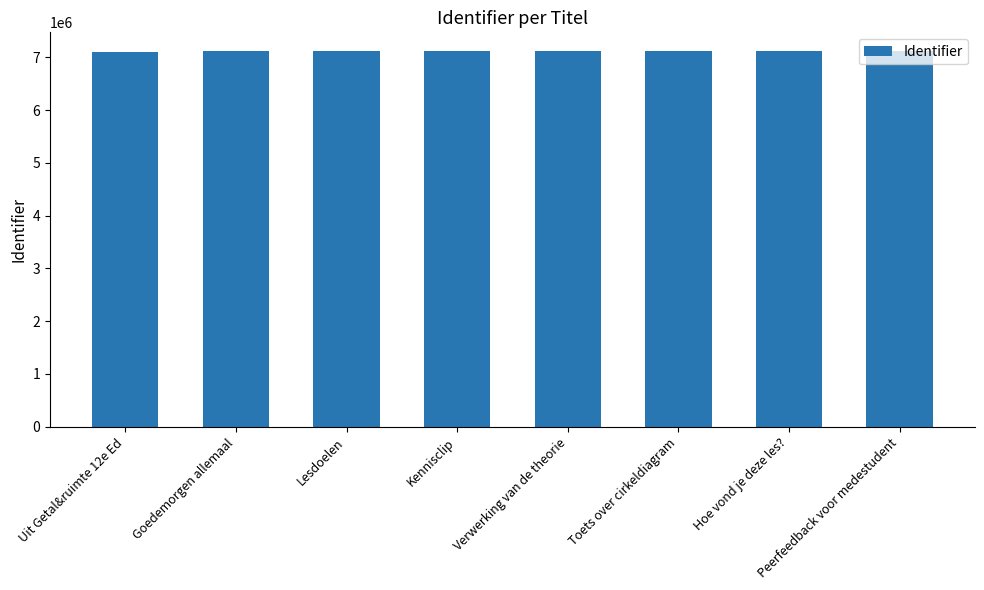

What is the average value?

7115620